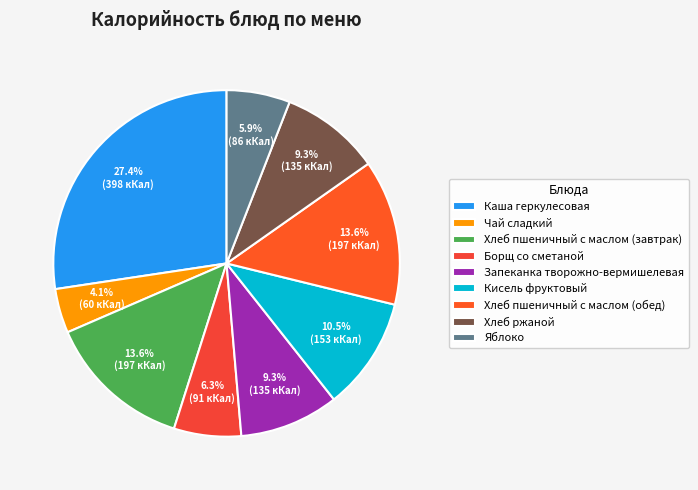

Approximately how many times larger is the value at Чай сладкий compared to Хлеб ржаной?

0.4